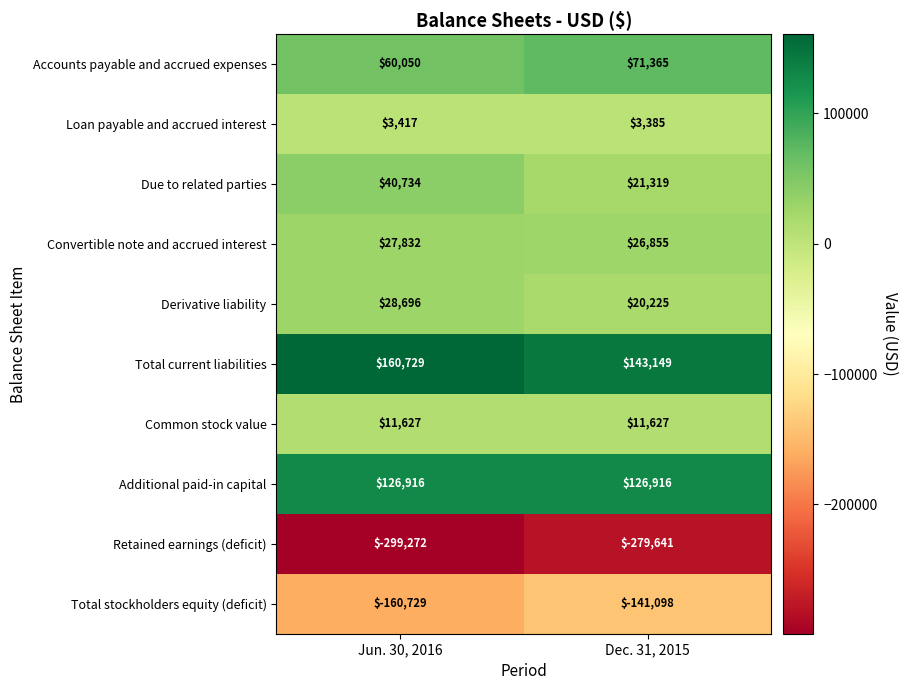

What is the spread (max minus min) of values at Jun. 30, 2016?

460001